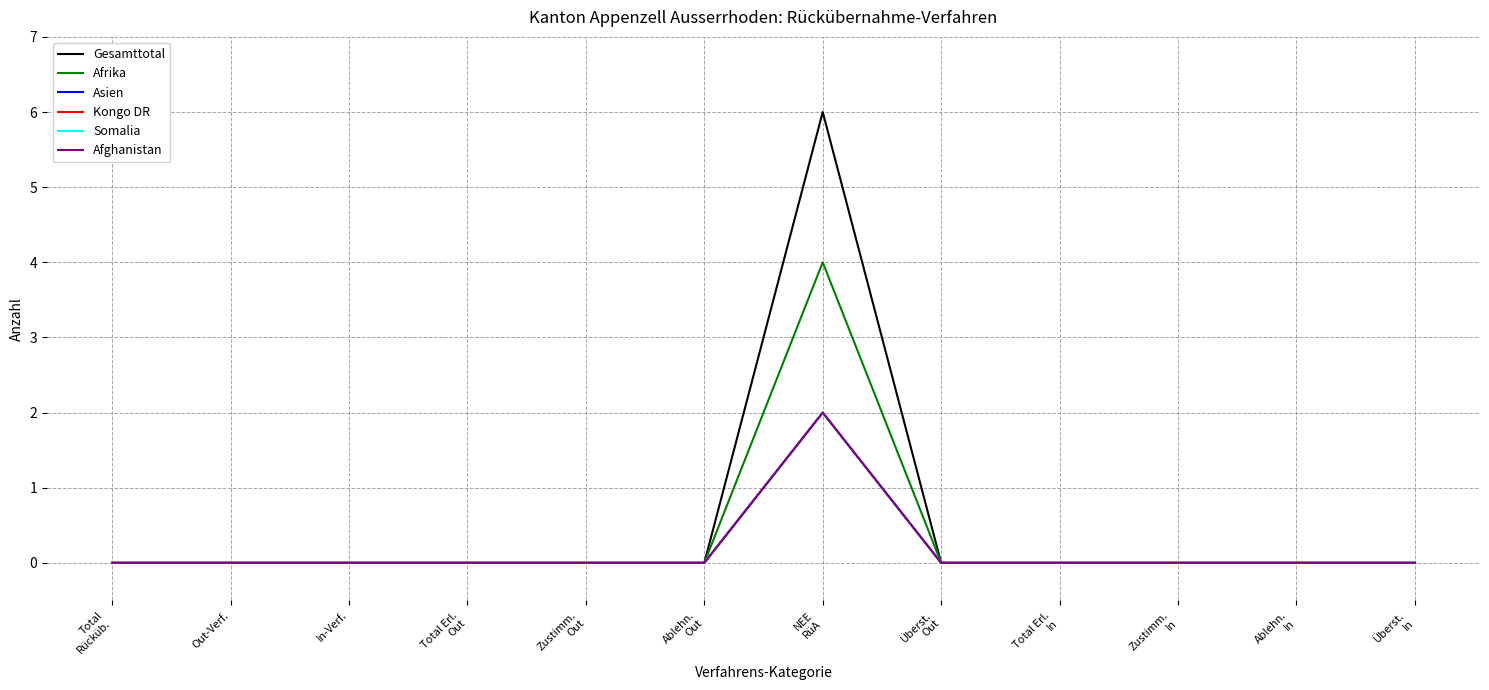

Reading left to right, transcribe all the data shown in this chart.

Gesamttotal: 0	0	0	0	0	0	6	0	0	0	0	0
Afrika: 0	0	0	0	0	0	4	0	0	0	0	0
Asien: 0	0	0	0	0	0	2	0	0	0	0	0
Kongo DR: 0	0	0	0	0	0	2	0	0	0	0	0
Somalia: 0	0	0	0	0	0	2	0	0	0	0	0
Afghanistan: 0	0	0	0	0	0	2	0	0	0	0	0